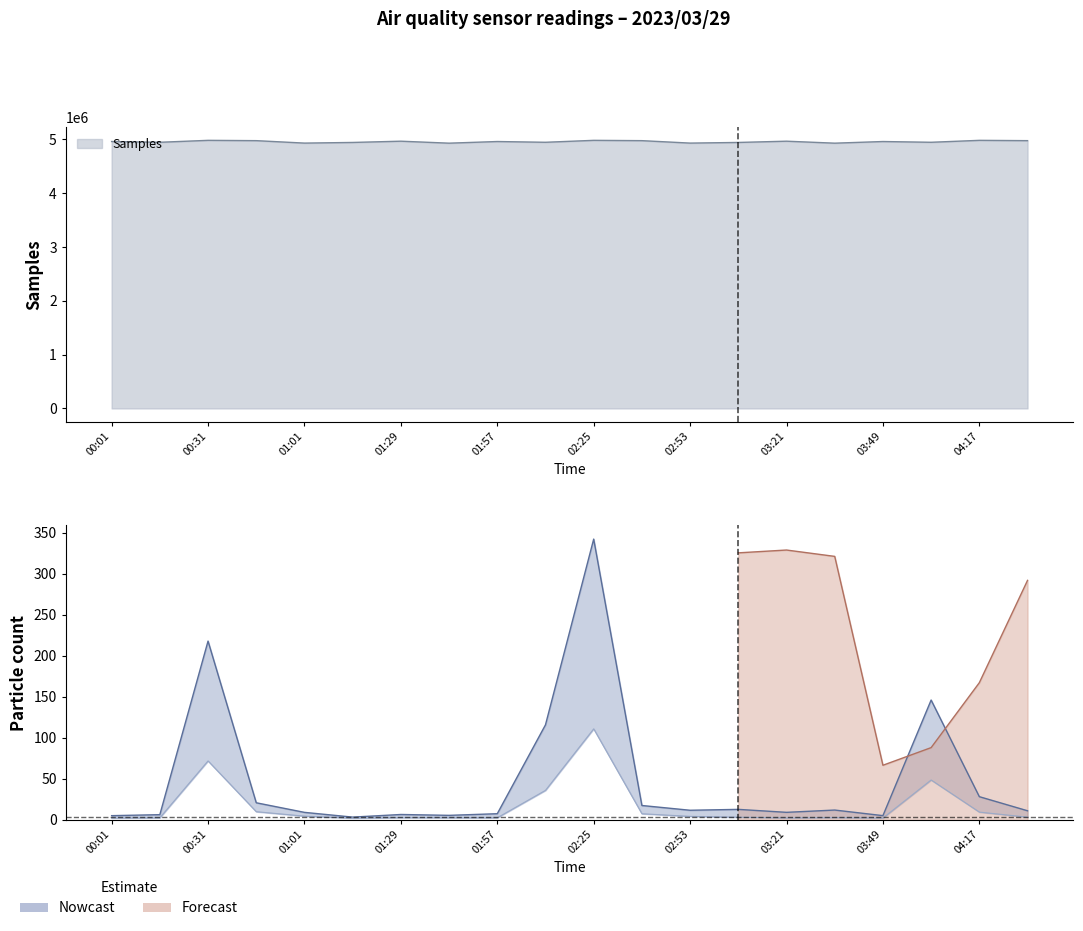

Which series has the largest total across all categories?

Samples